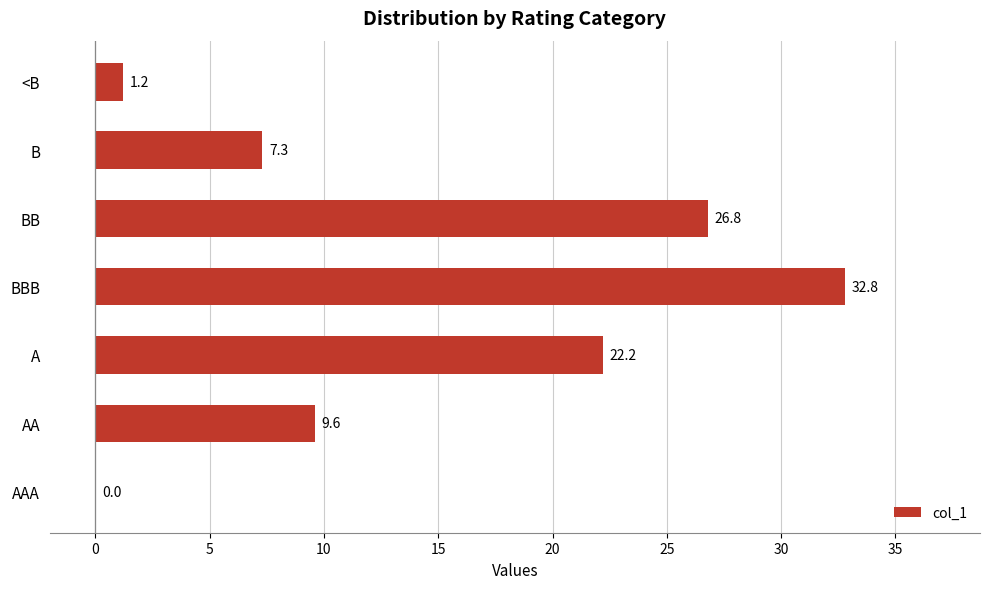

Approximately how many times larger is the value at AA compared to A?

0.4